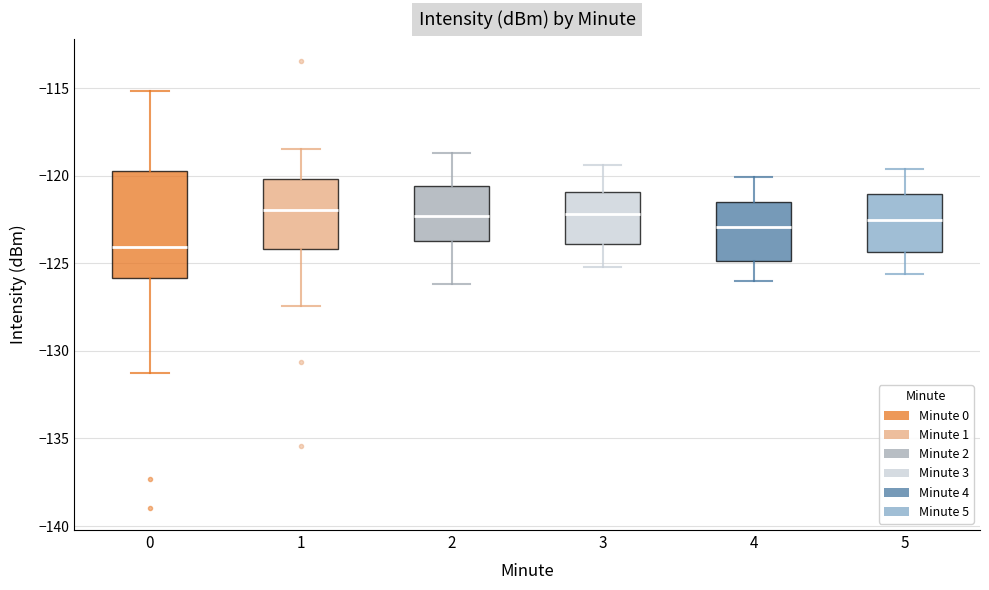

Which box is the tallest, from its lower edge to its upper edge?

0